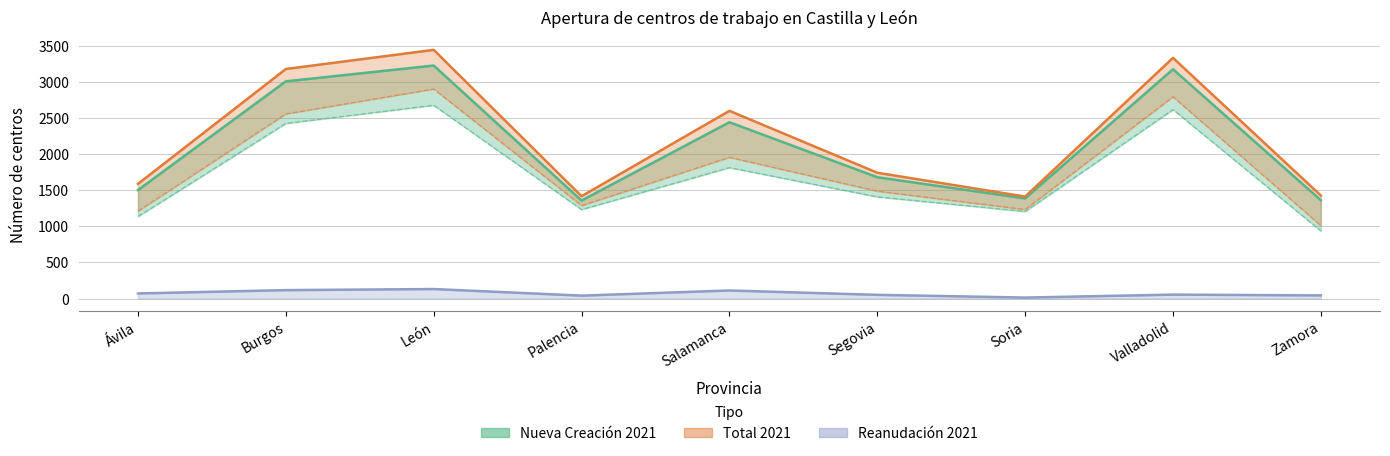

The value of Nueva Creación 2020 at León is 2675. True or false?

True